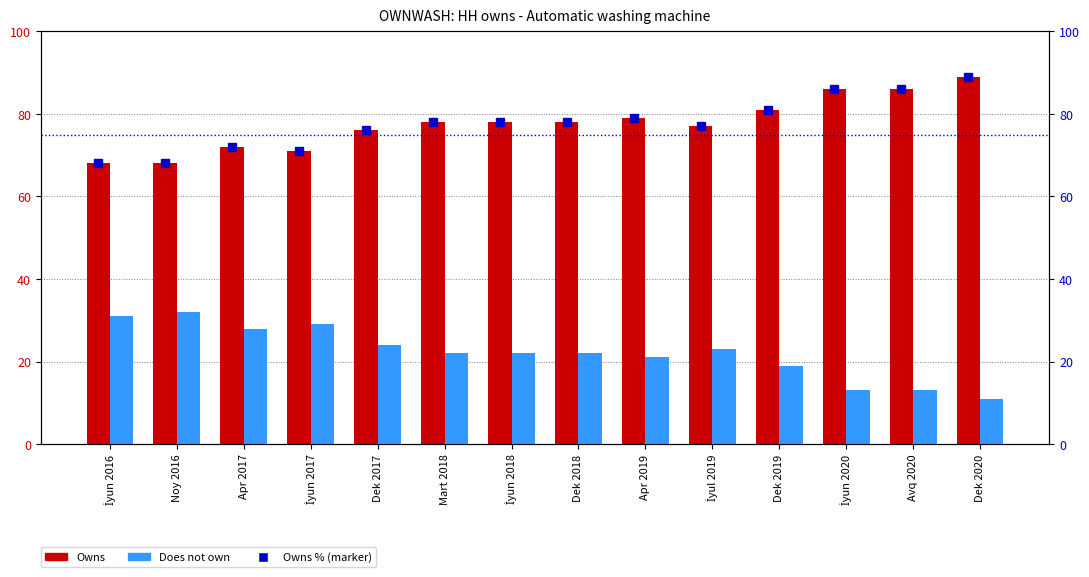

Rank the series by their maximum value, from highest to lowest.

Owns, Owns %, Does not own